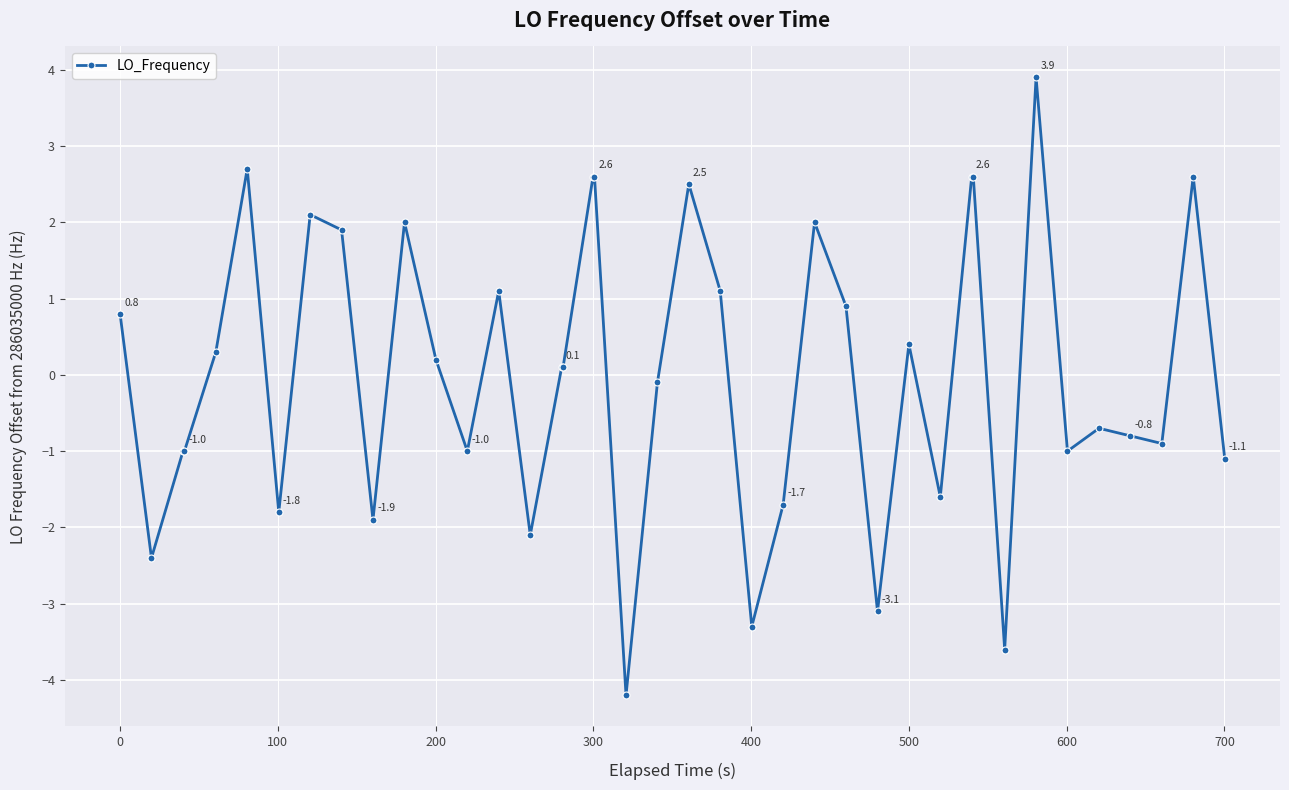

What is the minimum value shown in the chart?

-4.2